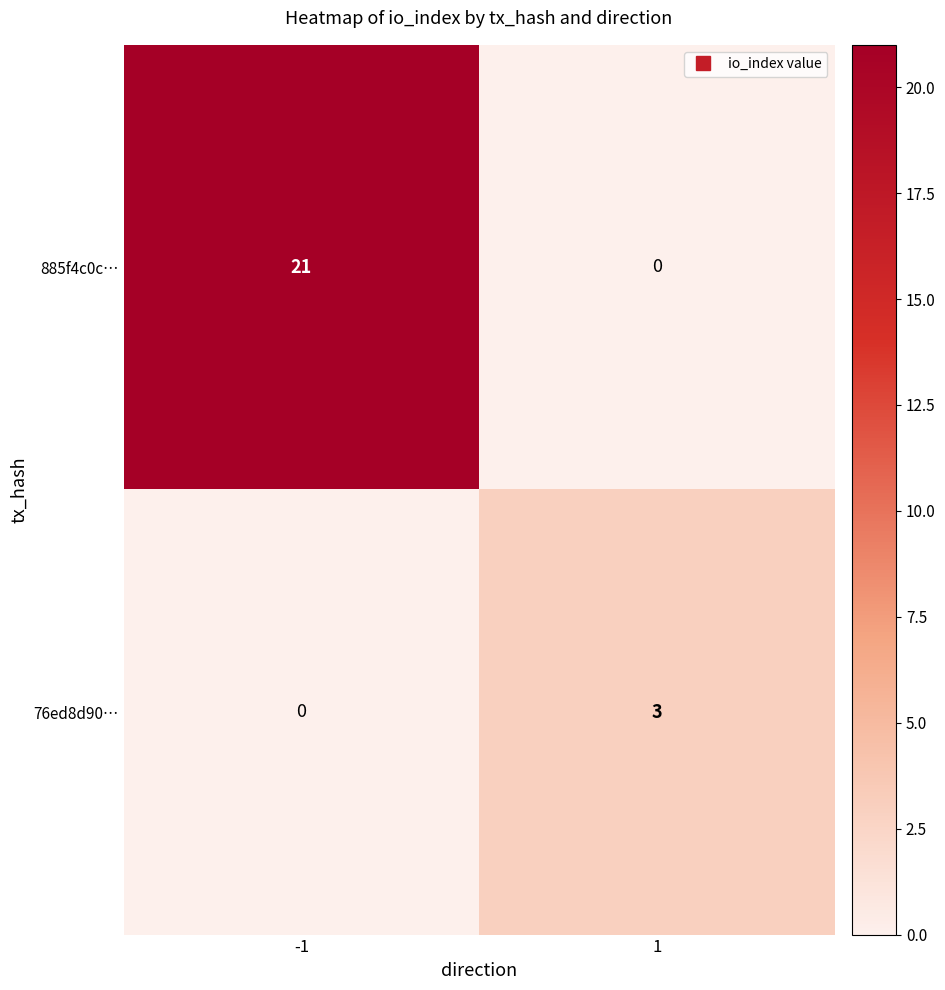

How many data points does each series have?

2